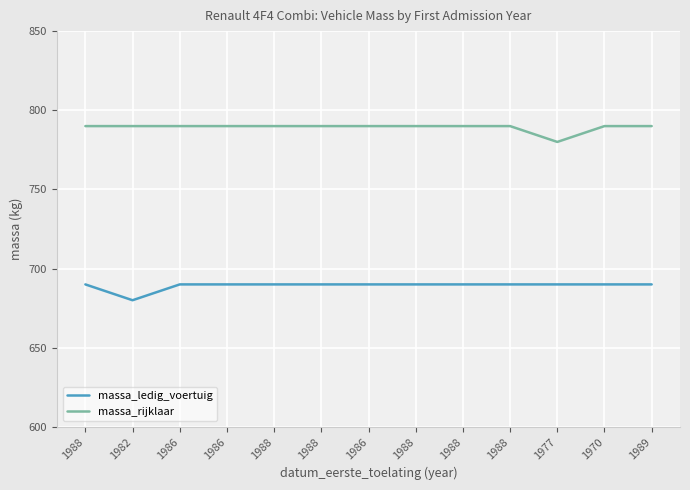

Reading left to right, list all the values displayed in this chart.

massa_ledig_voertuig: 1988=690	1982=680	1986=690	1986=690	1988=690	1988=690	1986=690	1988=690	1988=690	1988=690	1977=690	1970=690	1989=690
massa_rijklaar: 1988=790	1982=790	1986=790	1986=790	1988=790	1988=790	1986=790	1988=790	1988=790	1988=790	1977=780	1970=790	1989=790